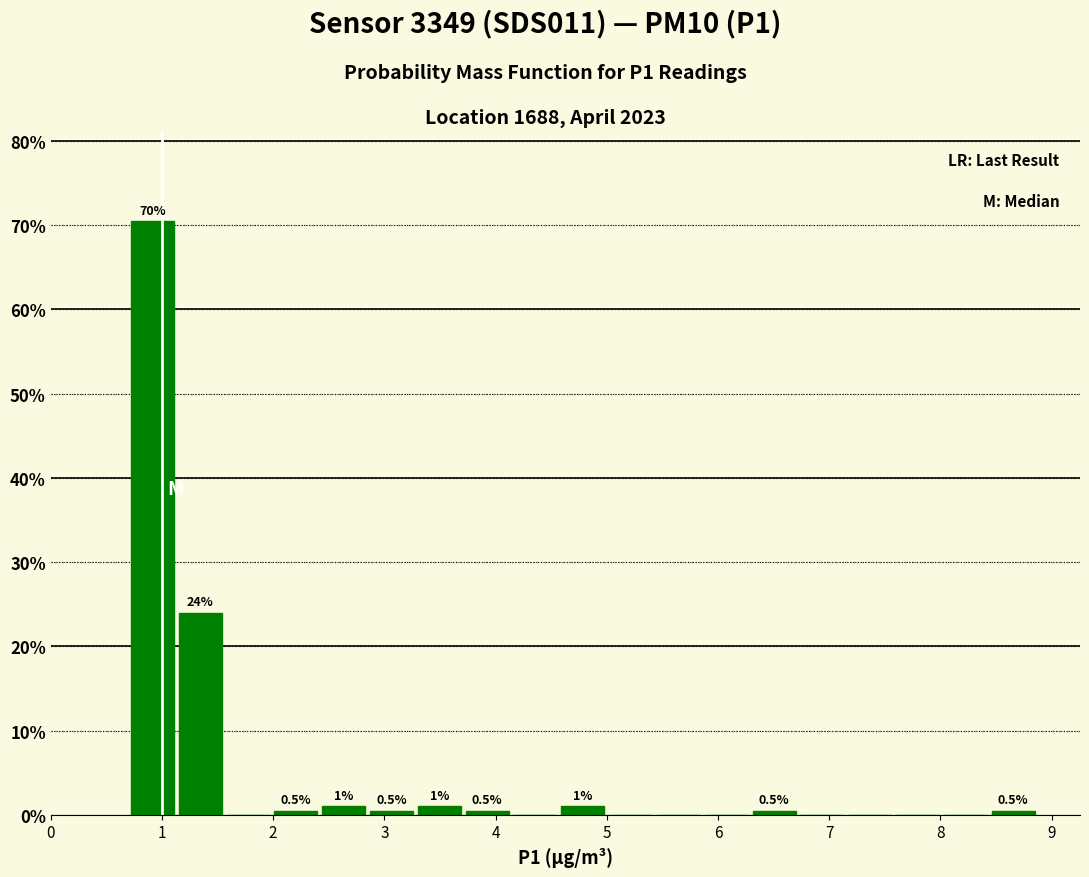

Which range on the x-axis has the tallest bar?

0.70 to 1.13